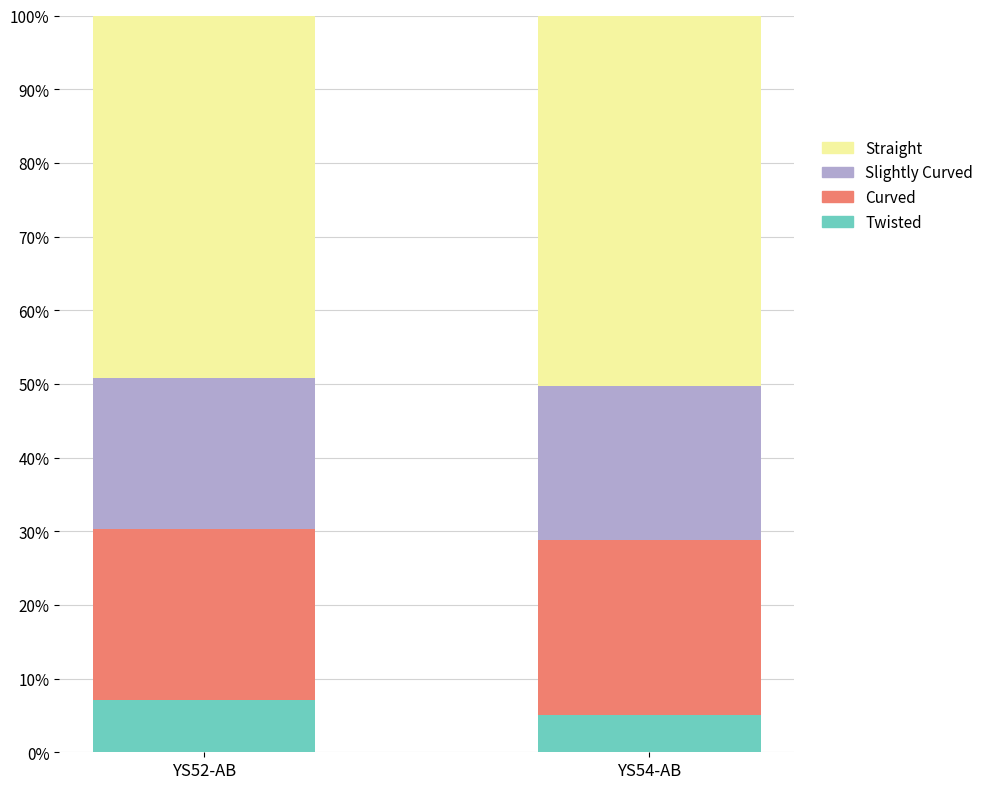

The Twisted series shows 5.1 at YS54-AB. True or false?

True